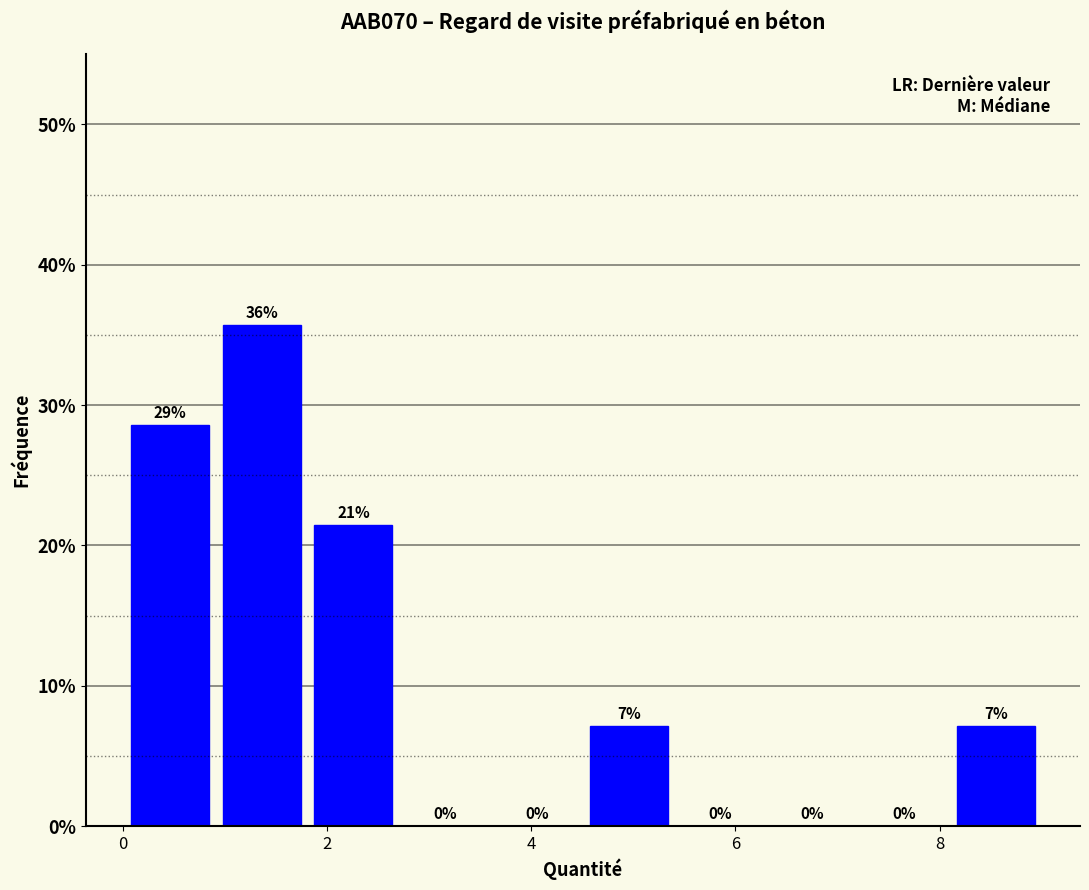

Over which range of the x-axis is the bar tallest?

1.0 to 1.8